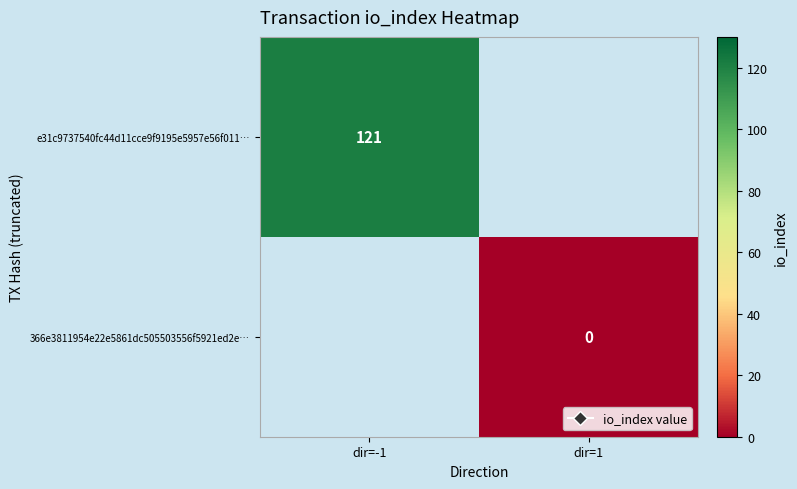

The value of e31c9737540fc44d11cce9f9195e5957e56f011… at dir=-1 is 187. True or false?

False